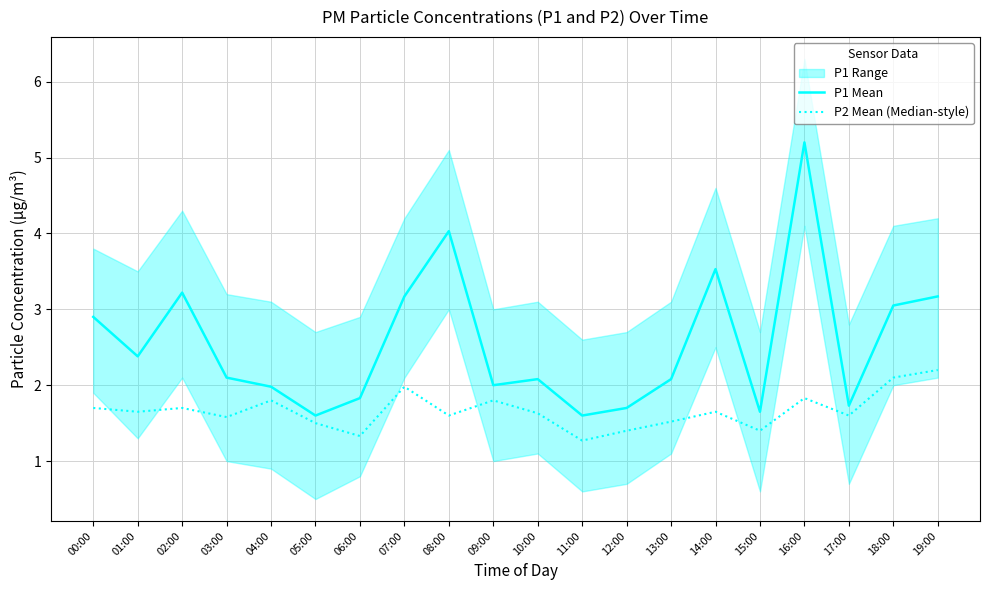

What is the highest value of the P1 Mean series?

5.2